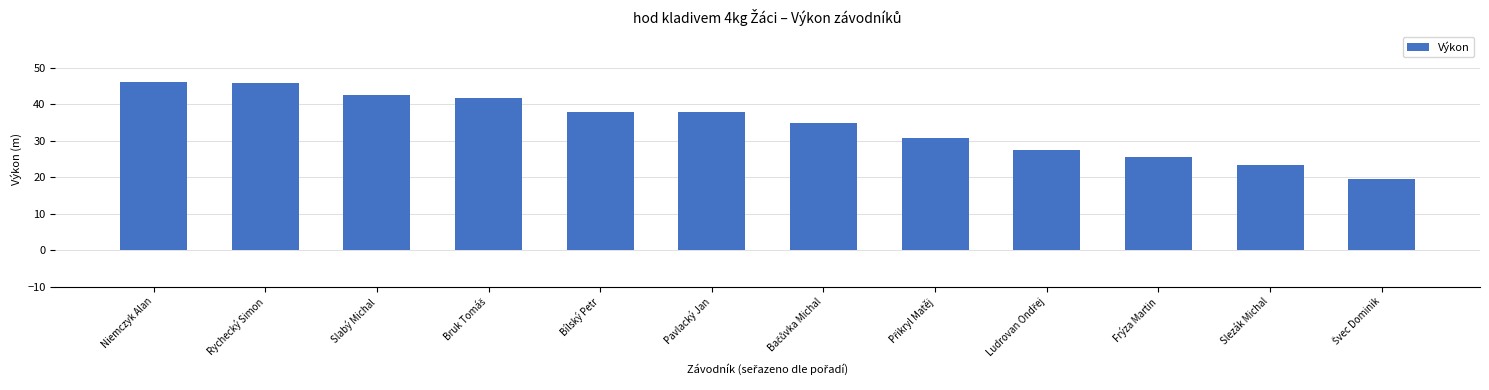

How many bars are there in total?

12